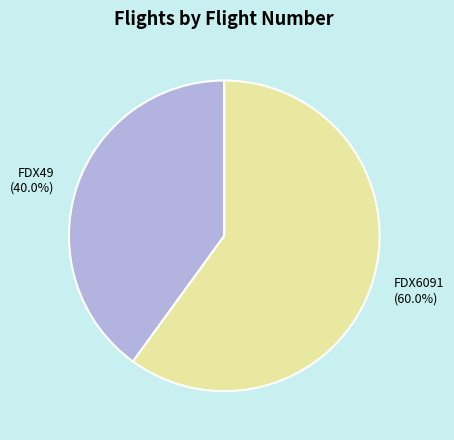

To the nearest percent, what percentage of the pie is FDX49?

40%